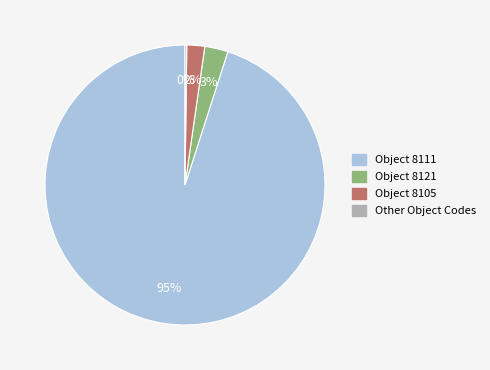

Is there a majority slice in this chart?

Yes